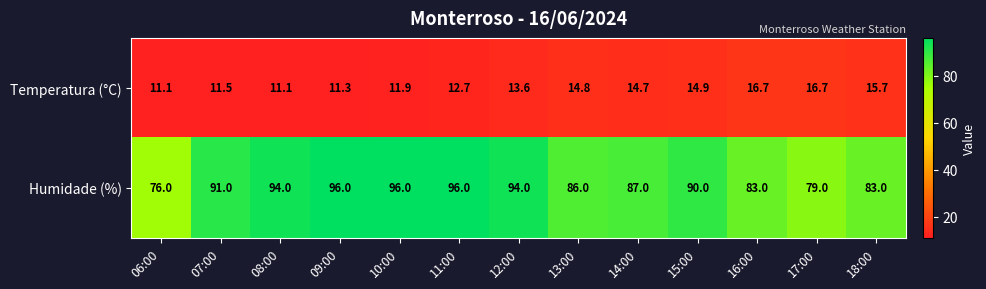

True or false: Humidade (%) has a value of 136.4 at 09:00.

False